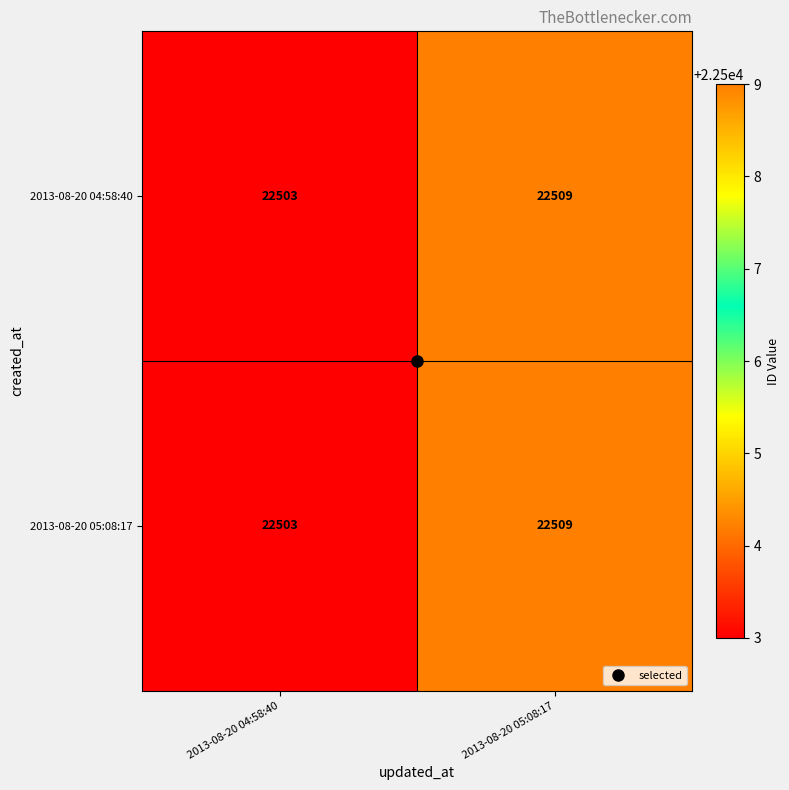

What is the approximate value of 2013-08-20 05:08:17 at 2013-08-20 04:58:40?

22503